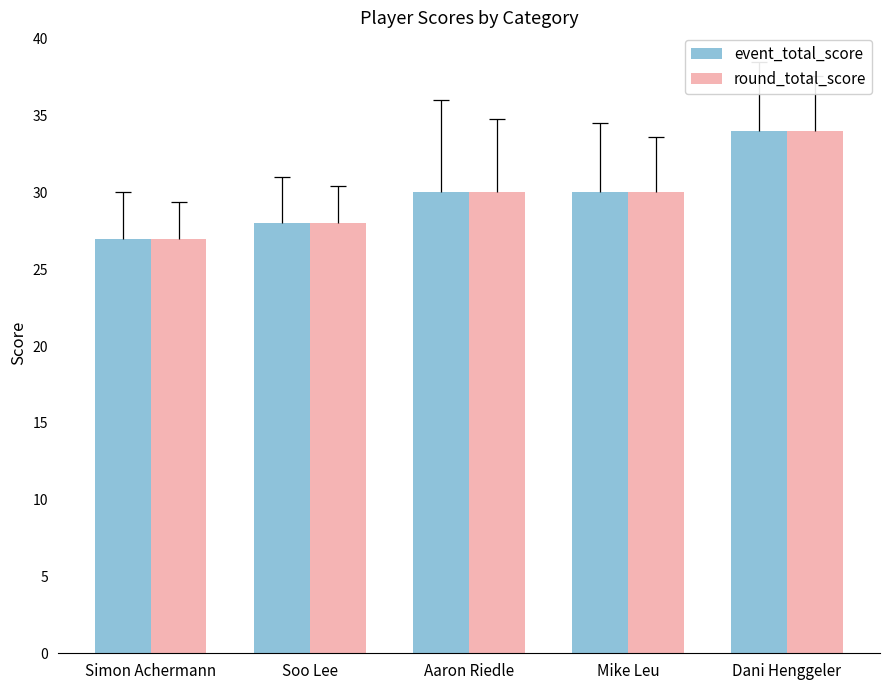

What is the smallest value displayed?

27